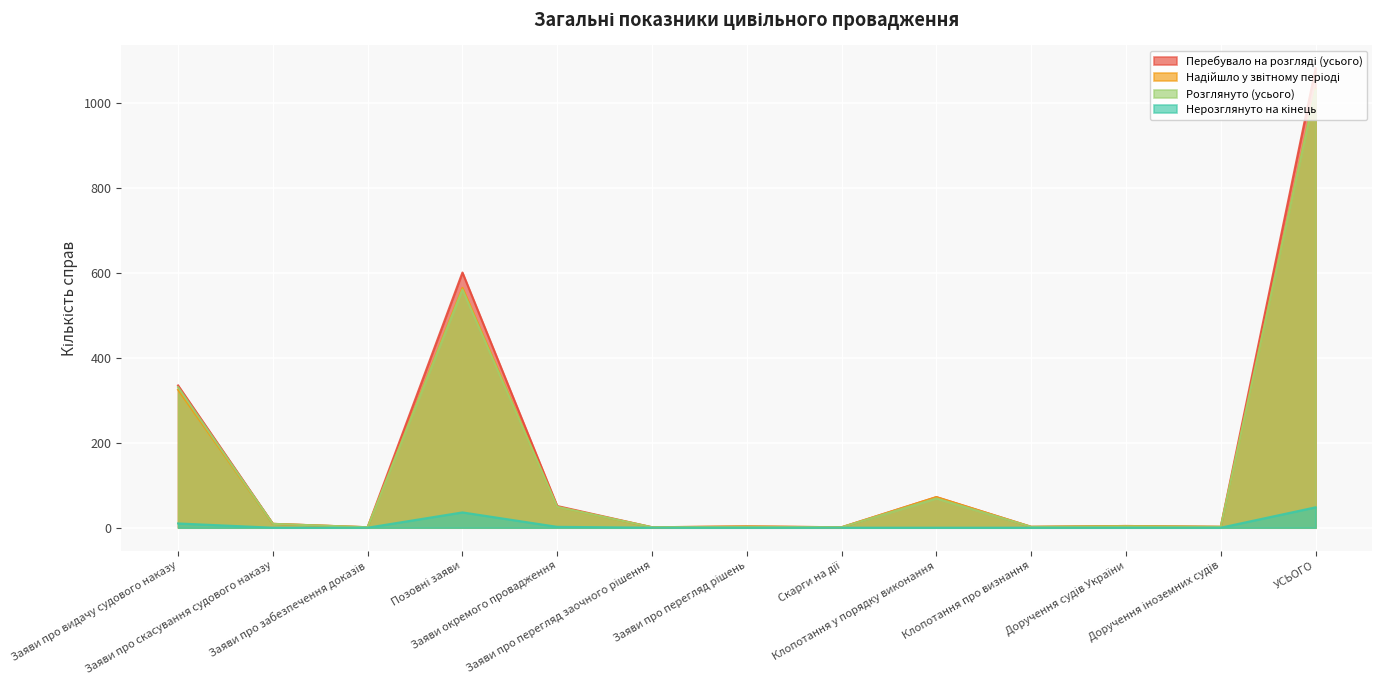

What is the label of the 4th point from the right?

Клопотання про визнання